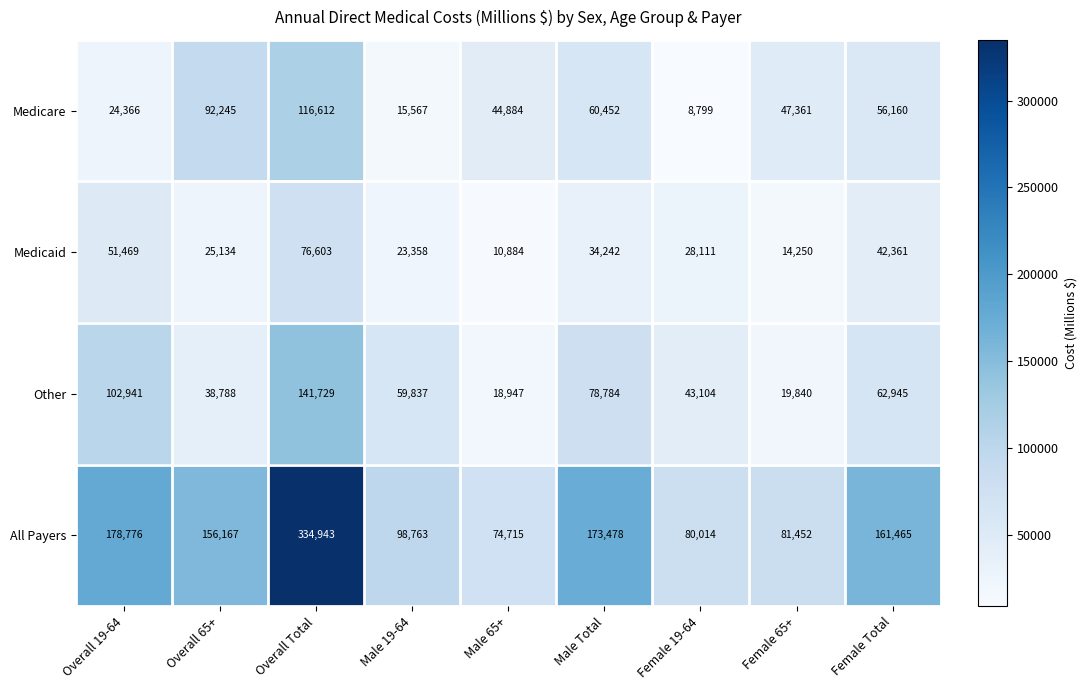

Between Overall 19-64 and Male 19-64, which series saw the biggest shift?

All Payers